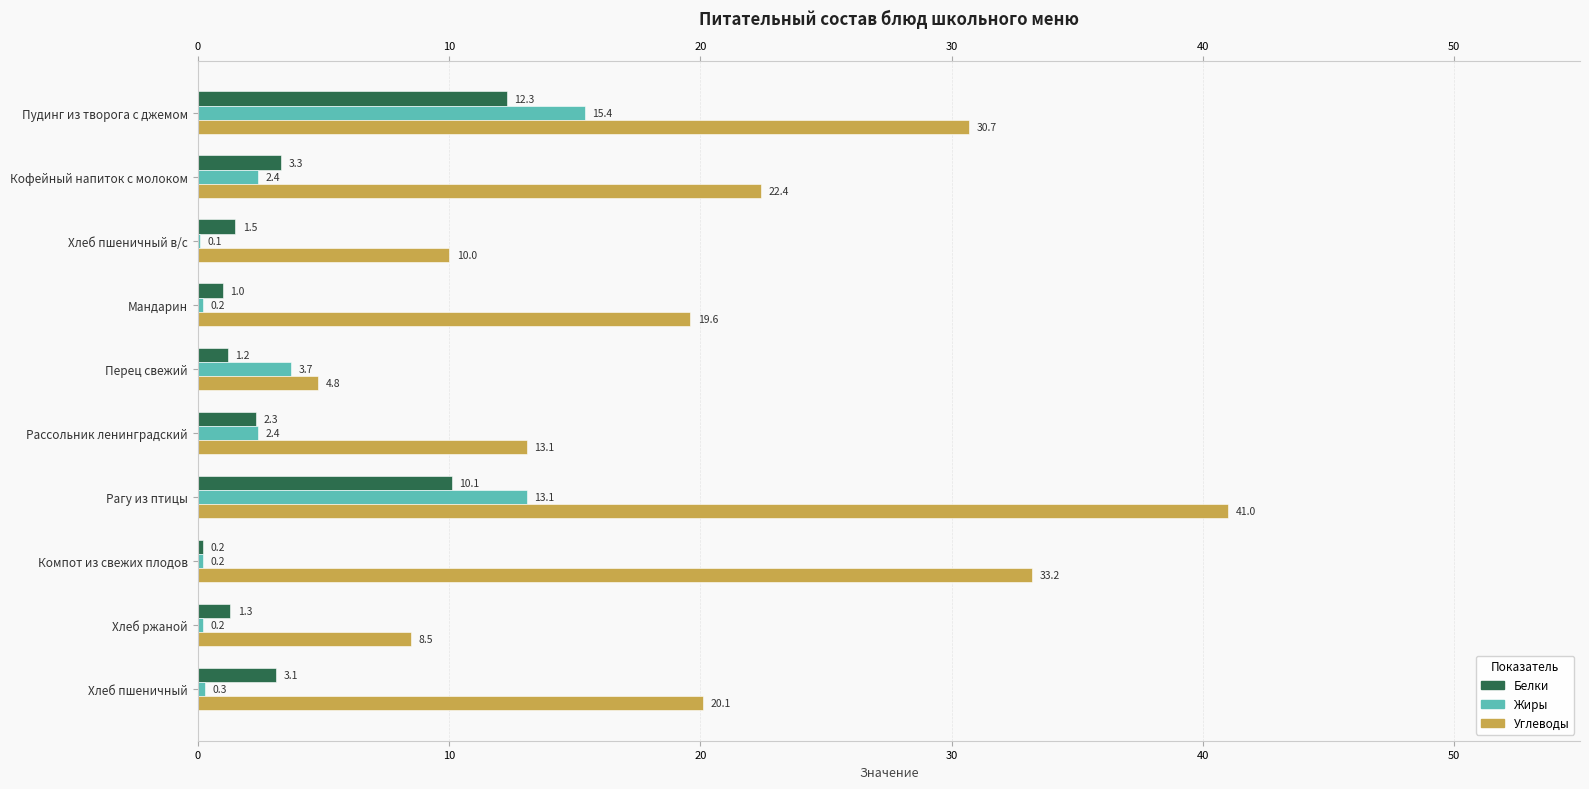

What is the difference between the maximum and minimum values in the Жиры series?

15.3